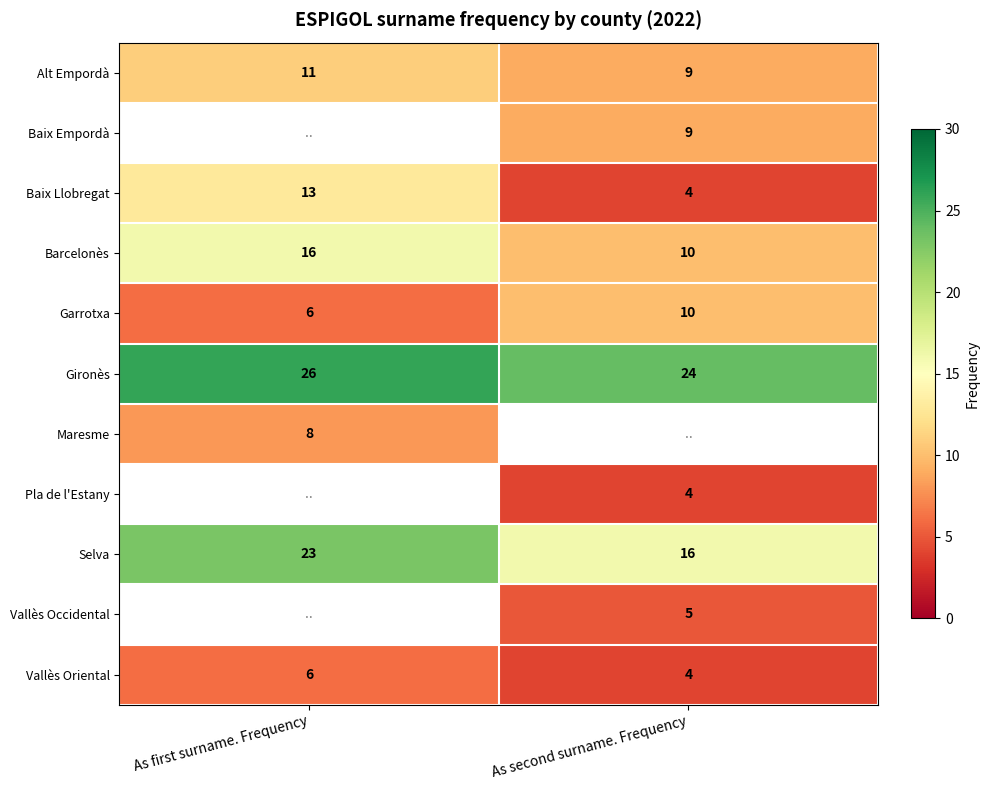

List the labels in order of Garrotxa value, smallest first.

As first surname. Frequency, As second surname. Frequency